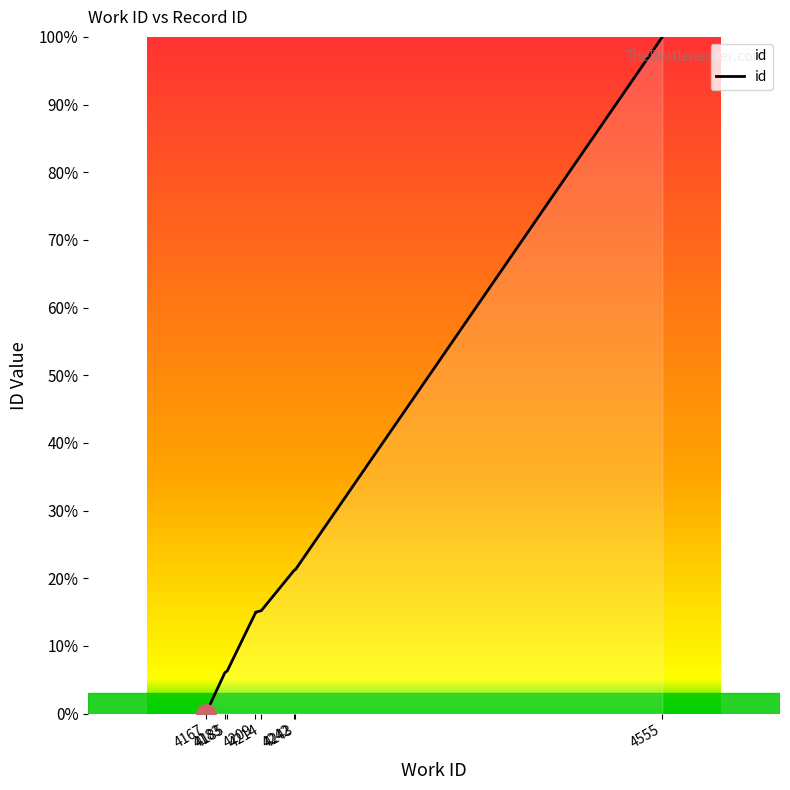

The chart shows a value of 6.1 at 4183. True or false?

True